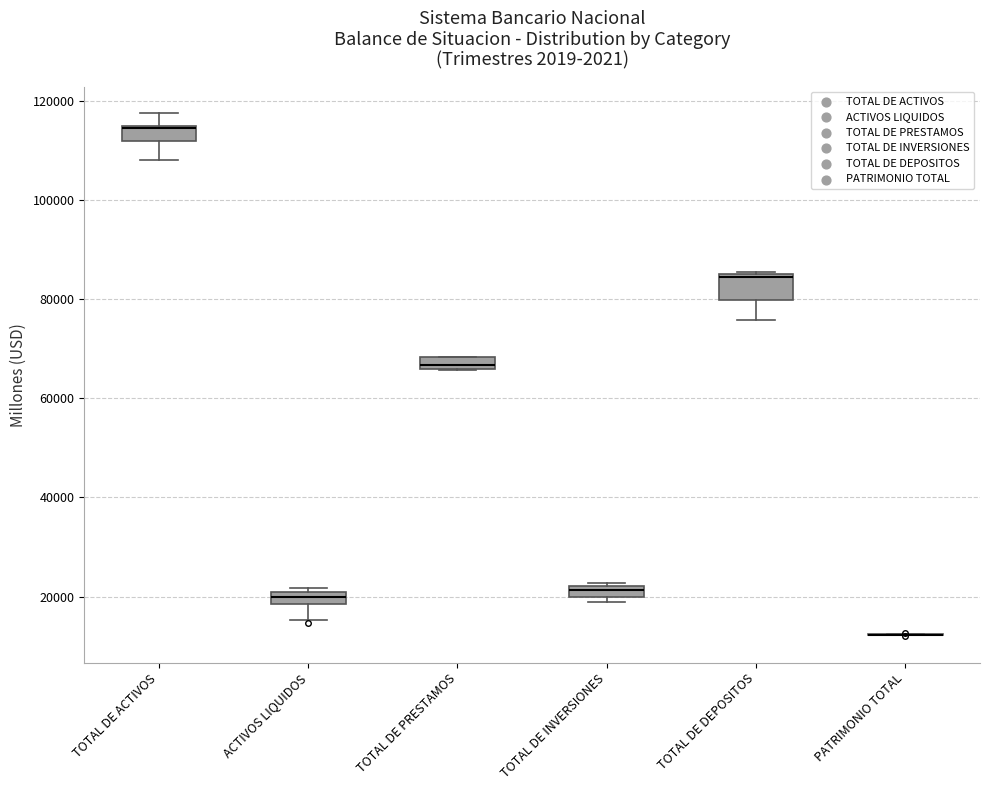

Which box is the tallest, from its lower edge to its upper edge?

TOTAL DE DEPOSITOS